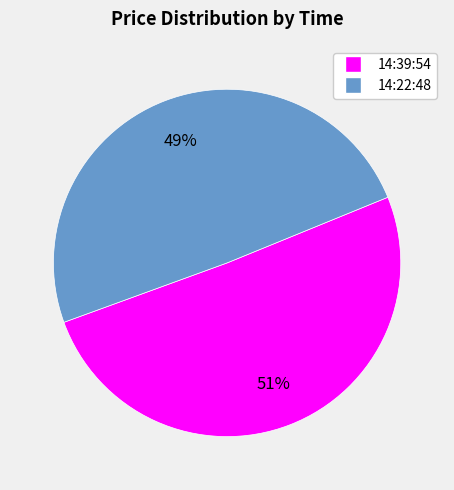

Is there any slice that represents more than half of the pie?

Yes